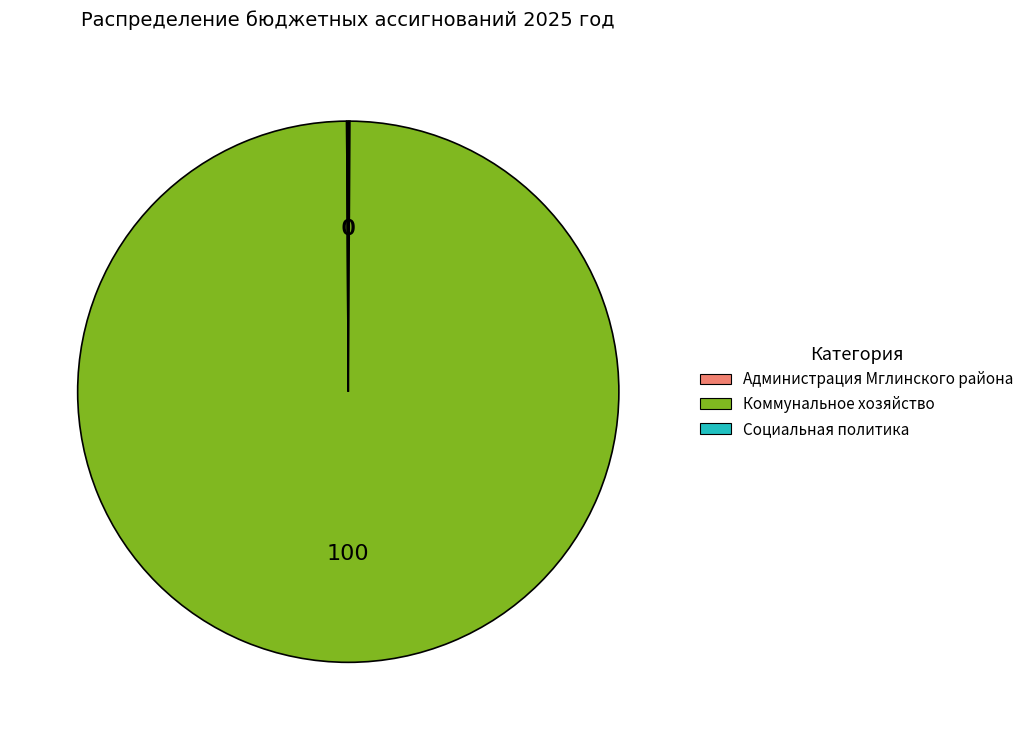

Which slice is the largest?

Коммунальное хозяйство